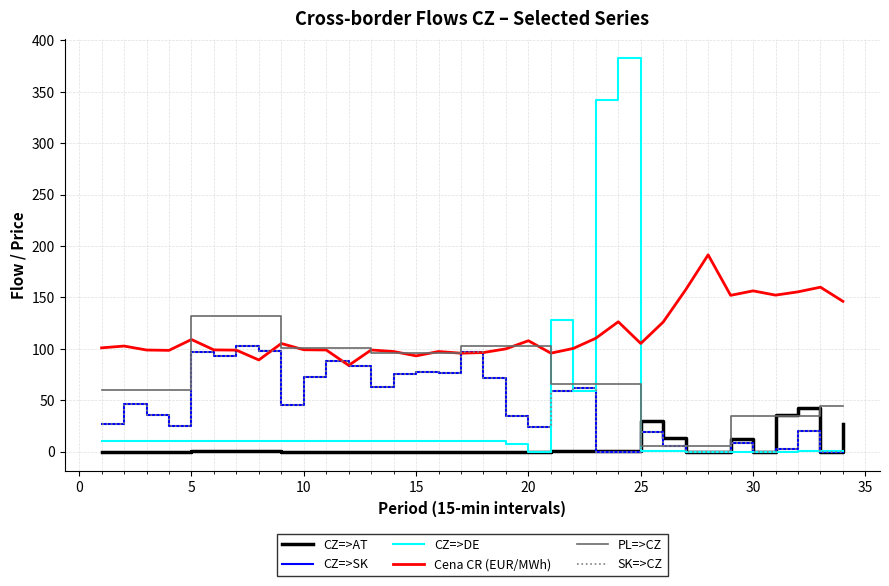

What is the average value of the SK=>CZ series?

44.4